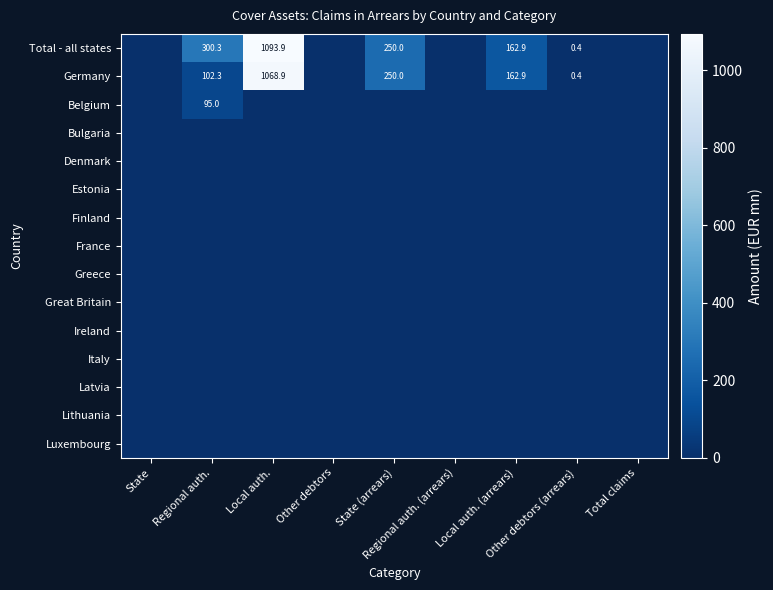

True or false: France has a value of 0.0 at Total claims.

True